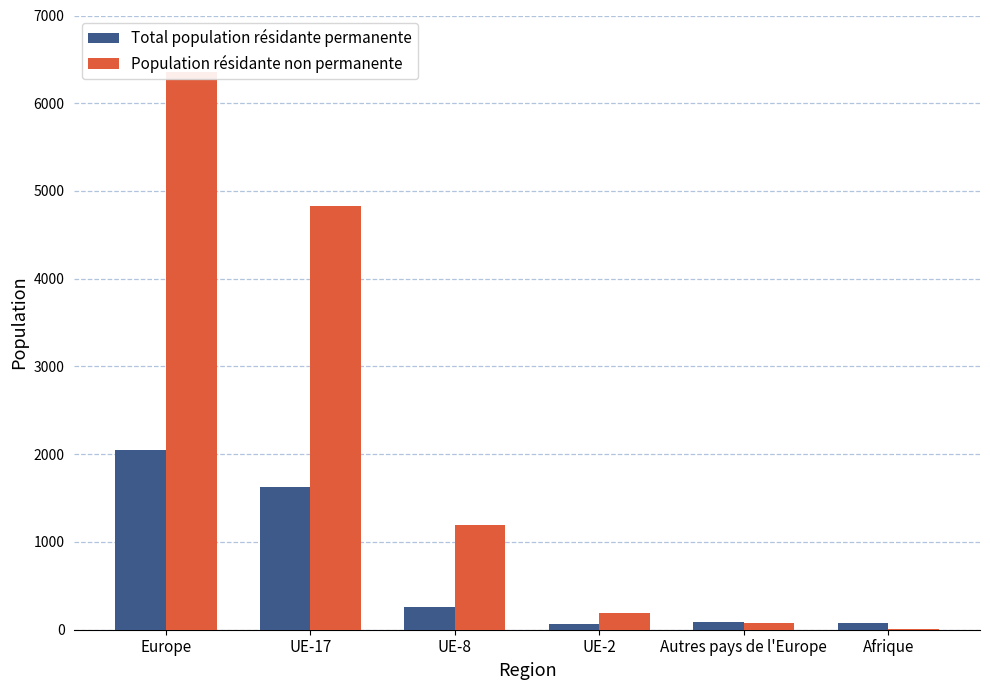

How many data points in Population résidante non permanente are less than 1195?

3